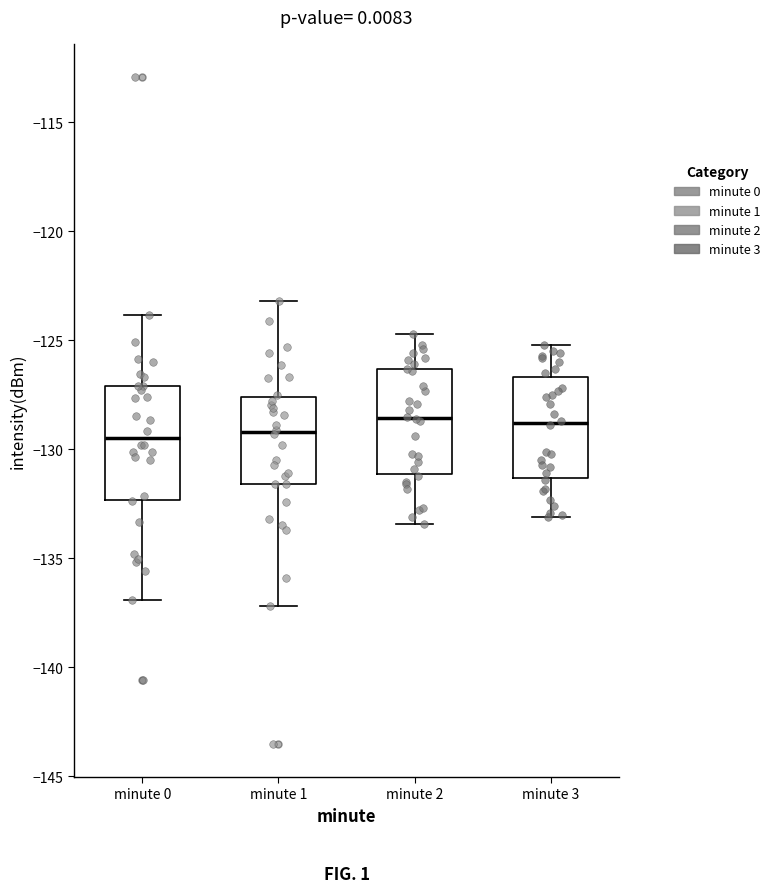

Where does the lower whisker of the box for minute 1 end on the y-axis? The values are not printed on the chart, so give them approximately, as read against the axis.

-137.0